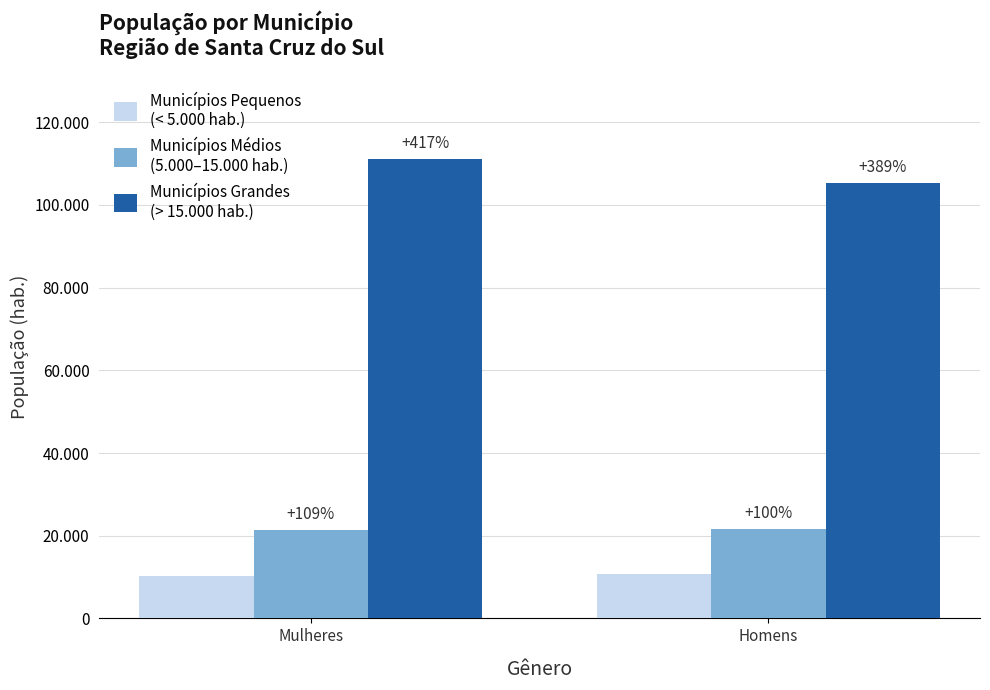

Does the chart contain stacked bars?

No